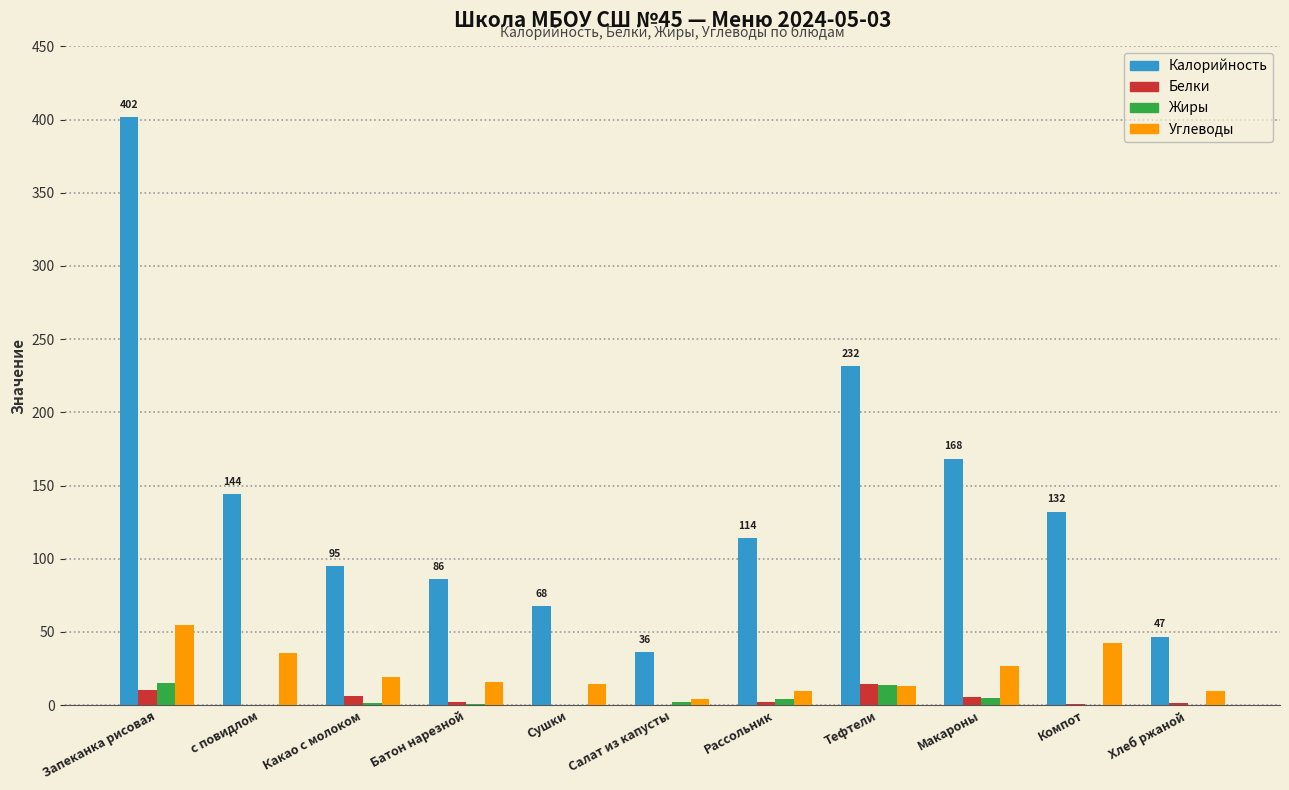

The value of Углеводы at Тефтели is 13.2. True or false?

True